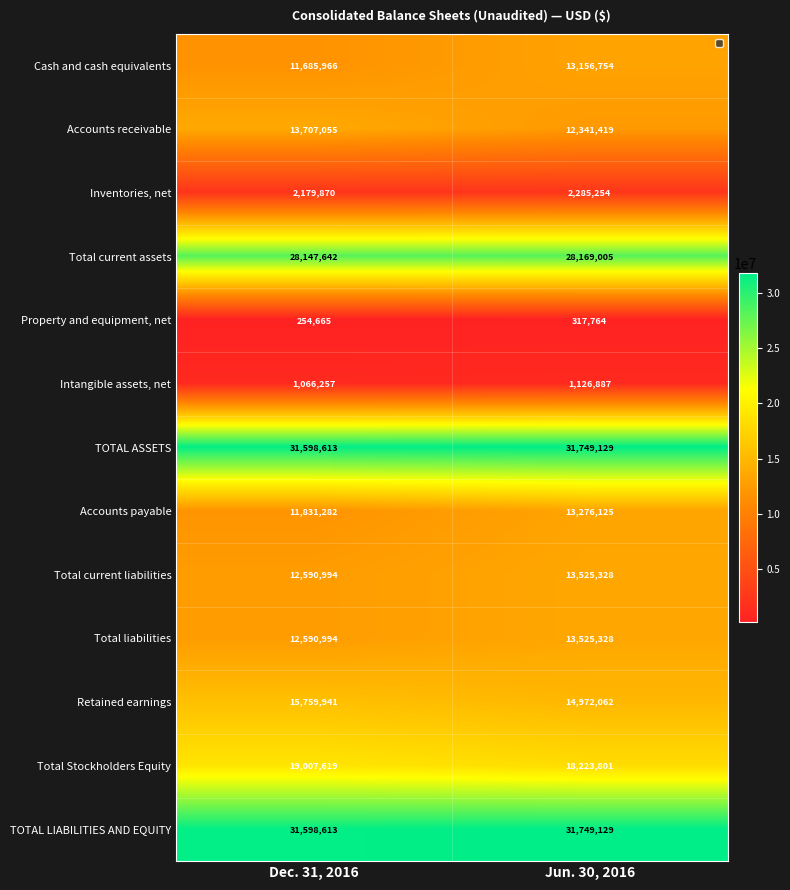

At which category is the sum across all series the highest?

Jun. 30, 2016